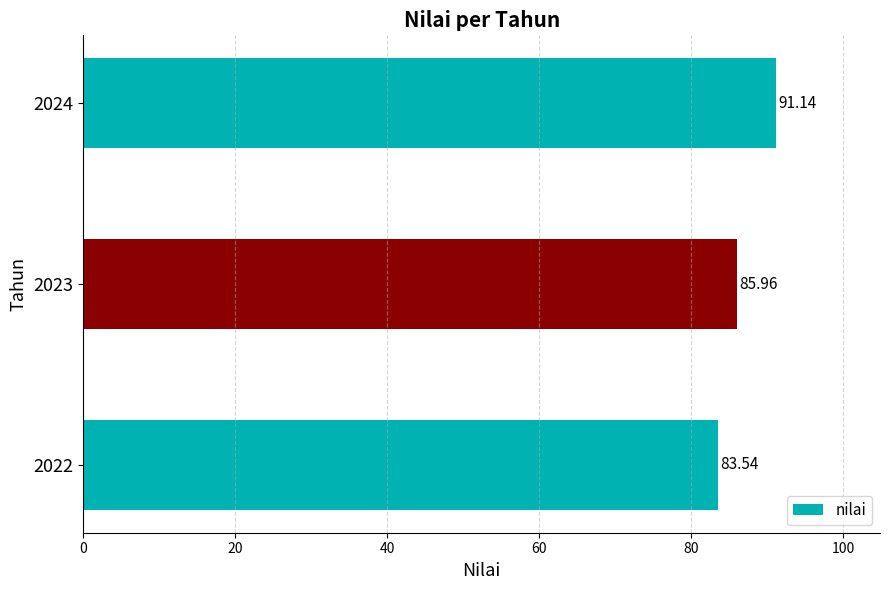

List the labels in order of value, smallest first.

2022, 2023, 2024